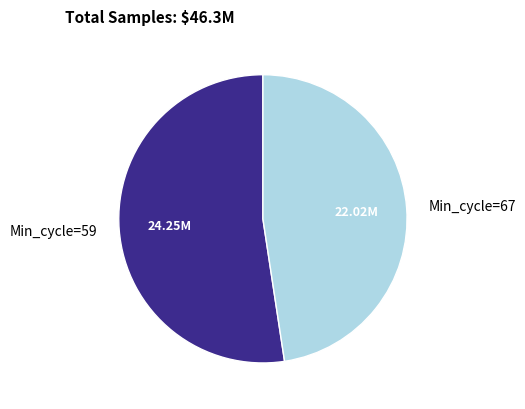

How many segments does this pie chart have?

2